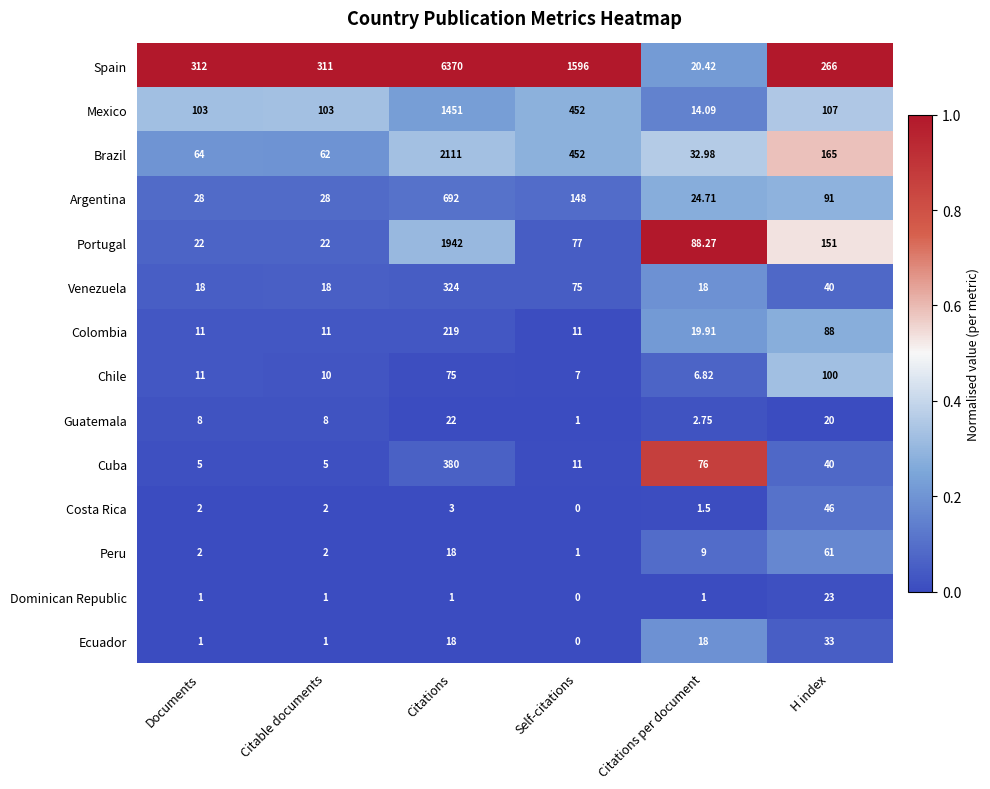

Which category has the highest value across all series?

Citations